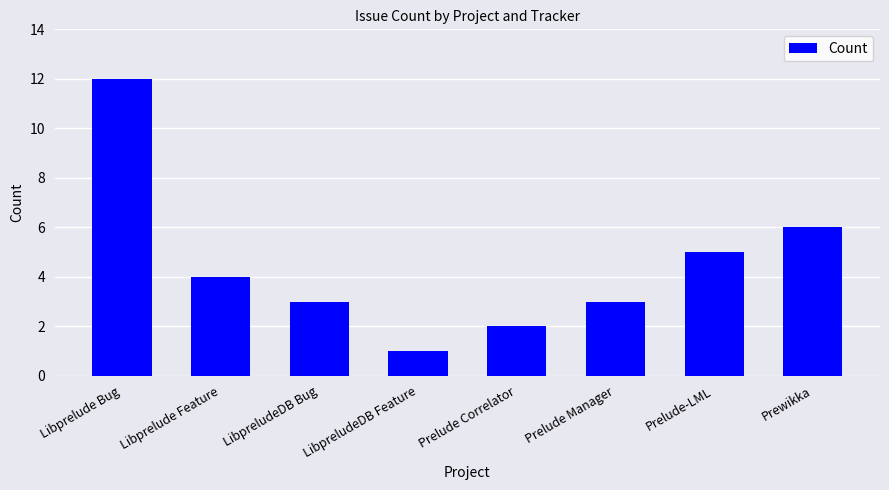

Are the bars horizontal?

No